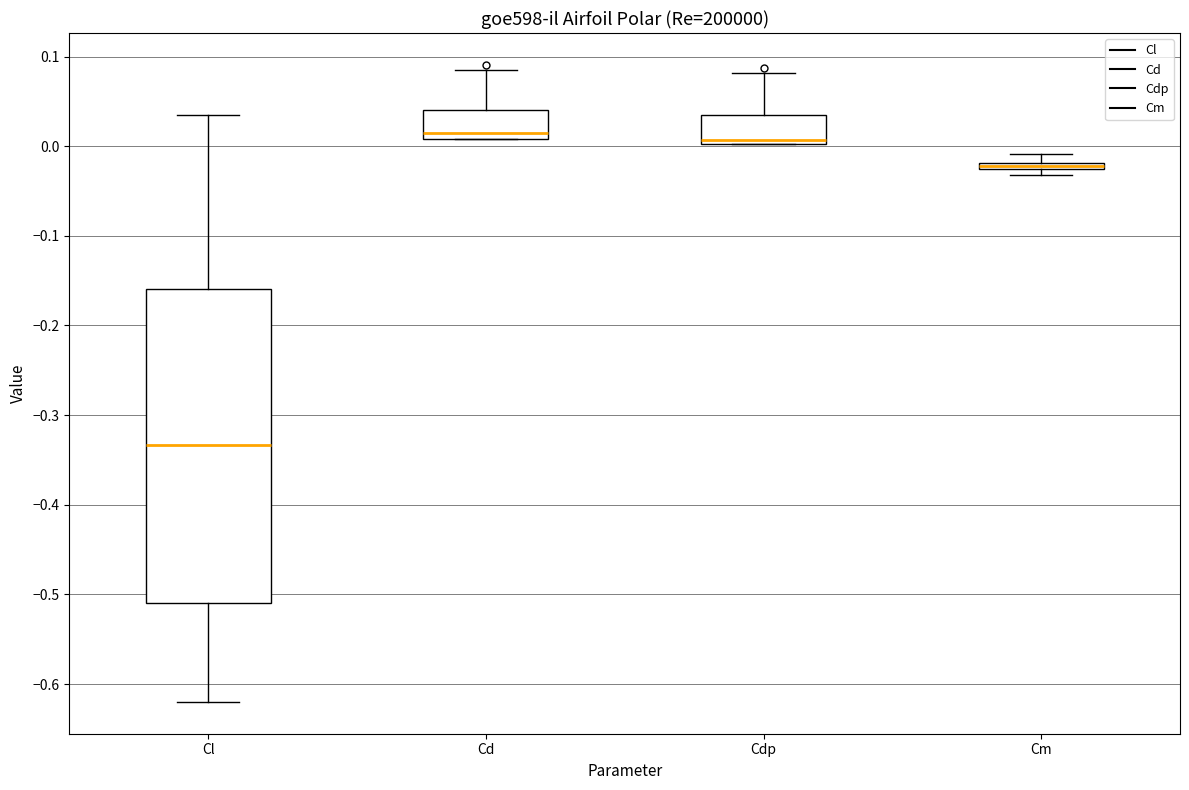

Which box is the tallest, from its lower edge to its upper edge?

Cl